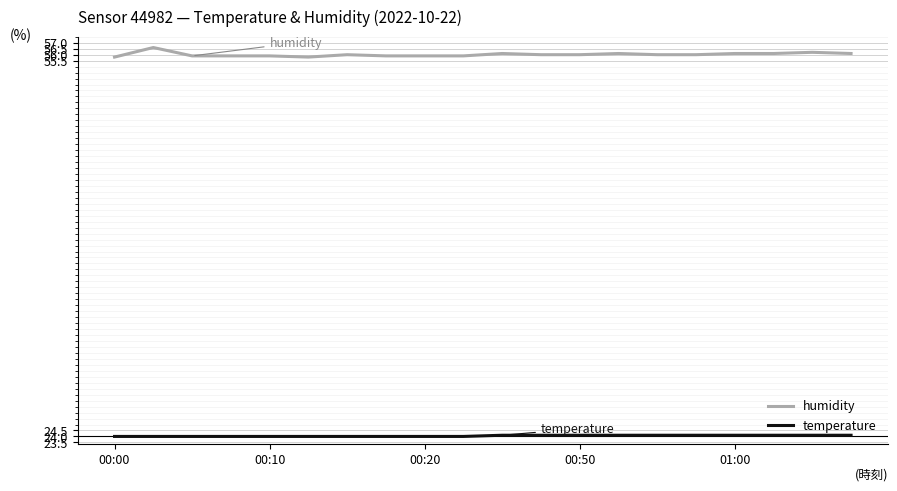

True or false: temperature and humidity intersect in this chart.

False